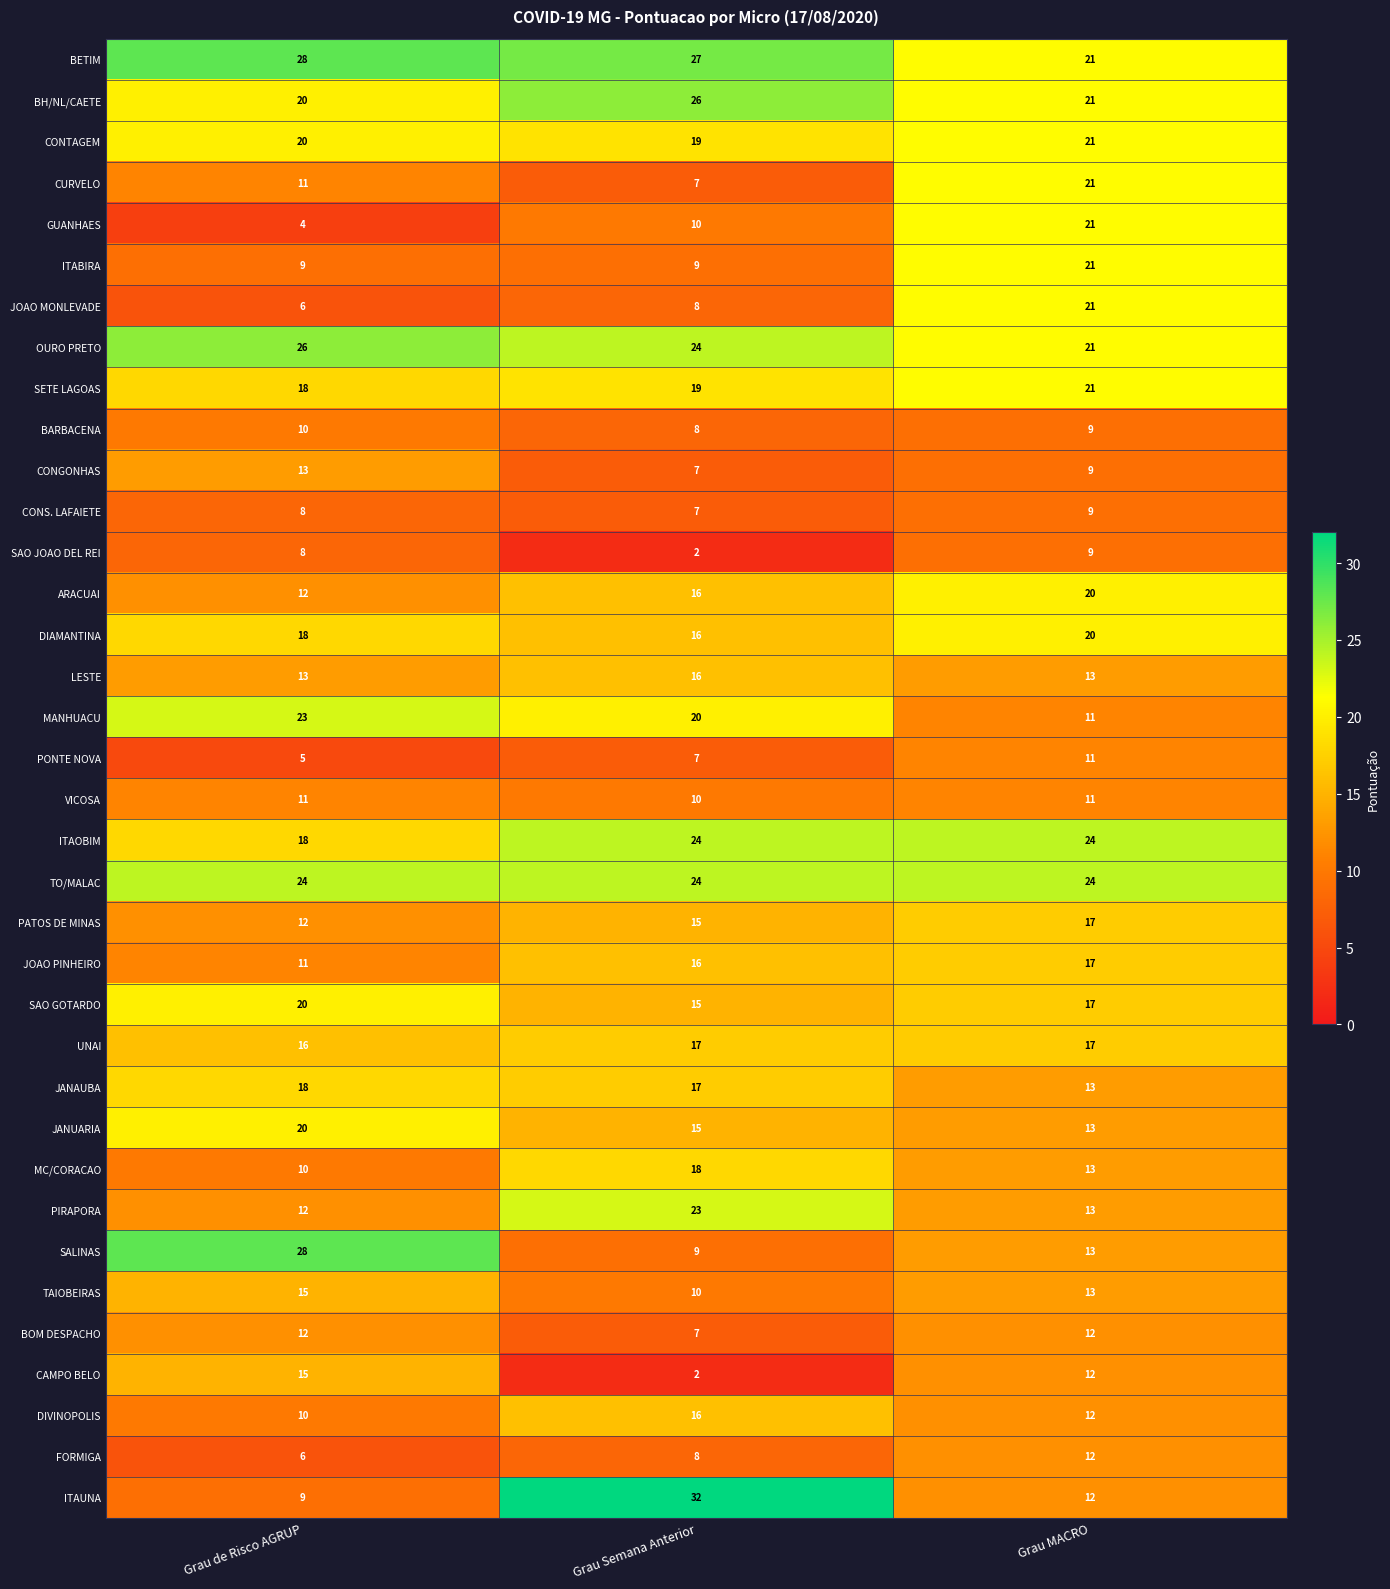

Is the value of PATOS DE MINAS at Grau Semana Anterior greater than the value of DIVINOPOLIS at Grau Semana Anterior?

No